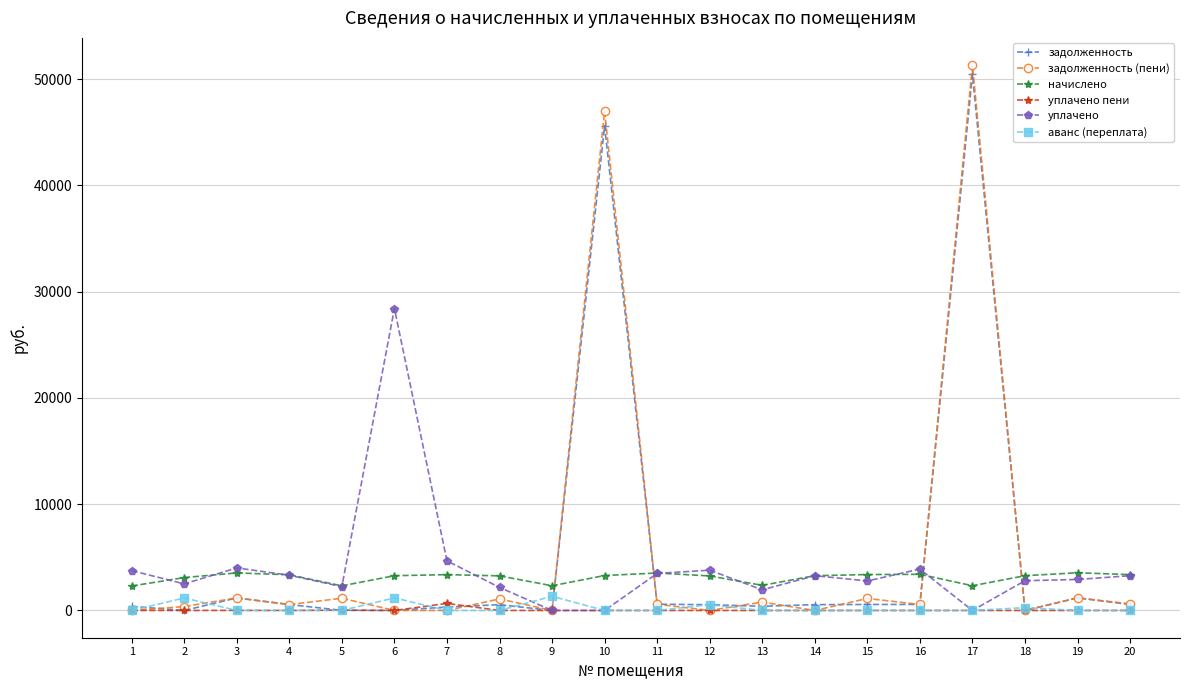

Which series has the widest spread of values?

задолженность (пени)